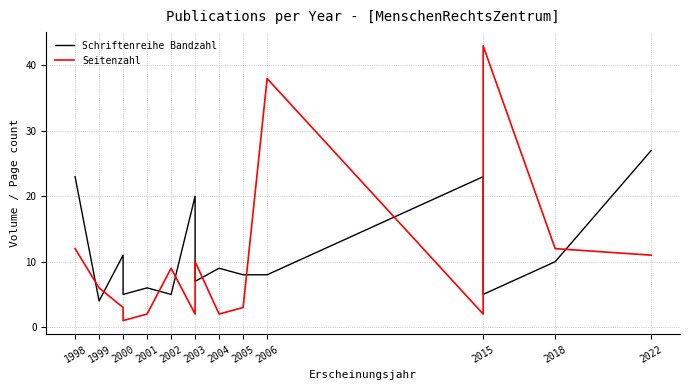

Where is the first local maximum for Schriftenreihe Bandzahl?

2000